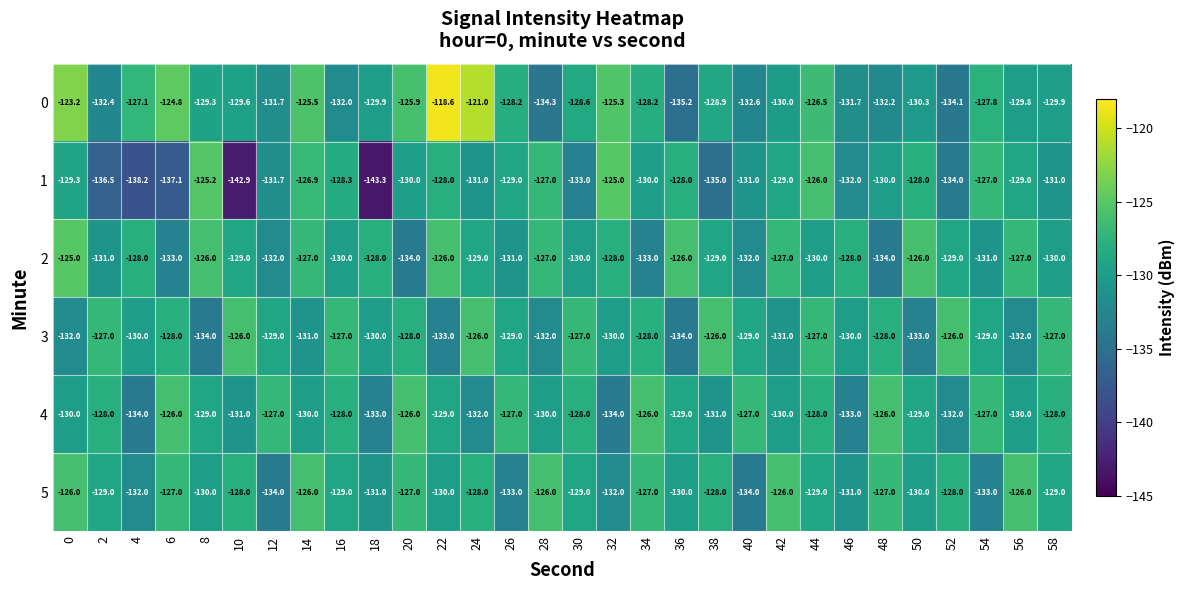

Read the 4 value at 56.

-130.0